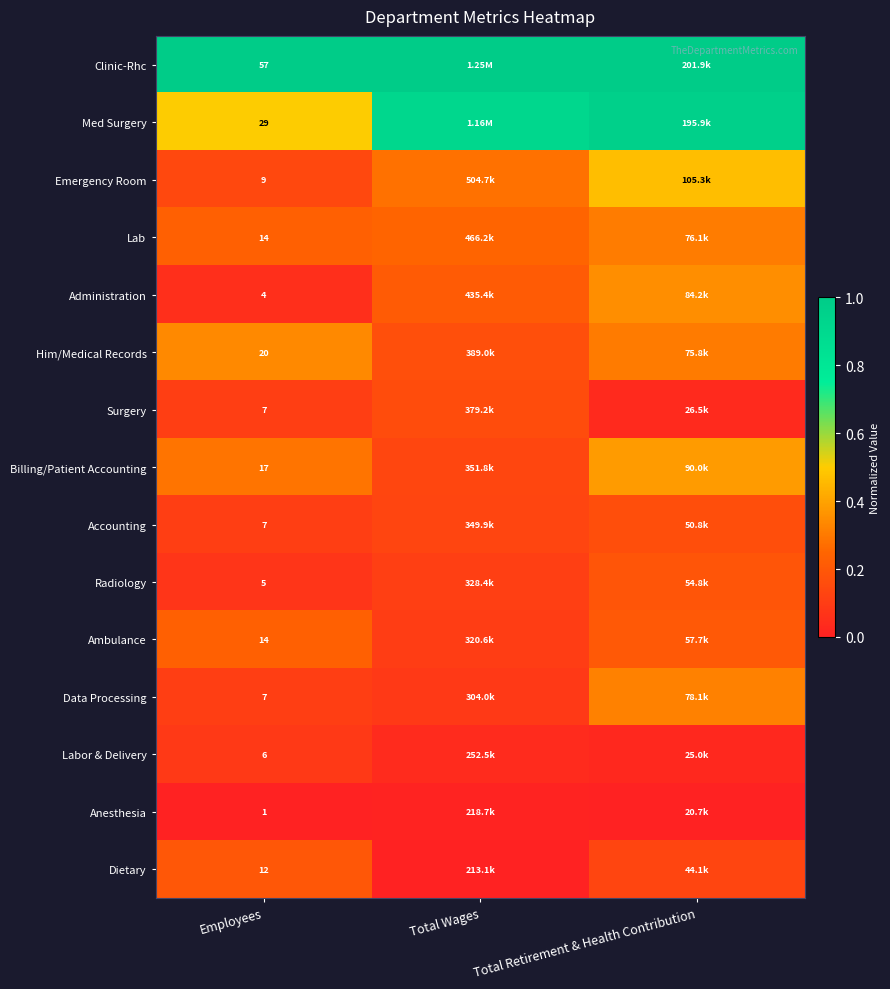

At which category does the chart reach its minimum across all series?

Employees